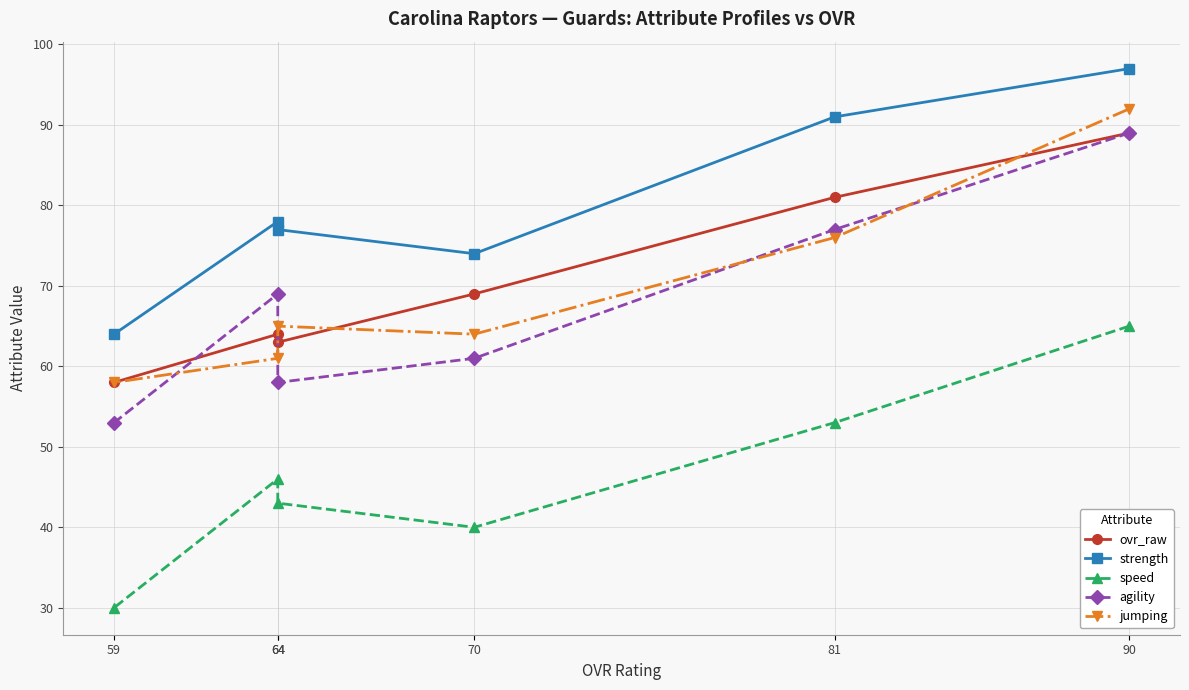

Which series has the largest total across all categories?

strength